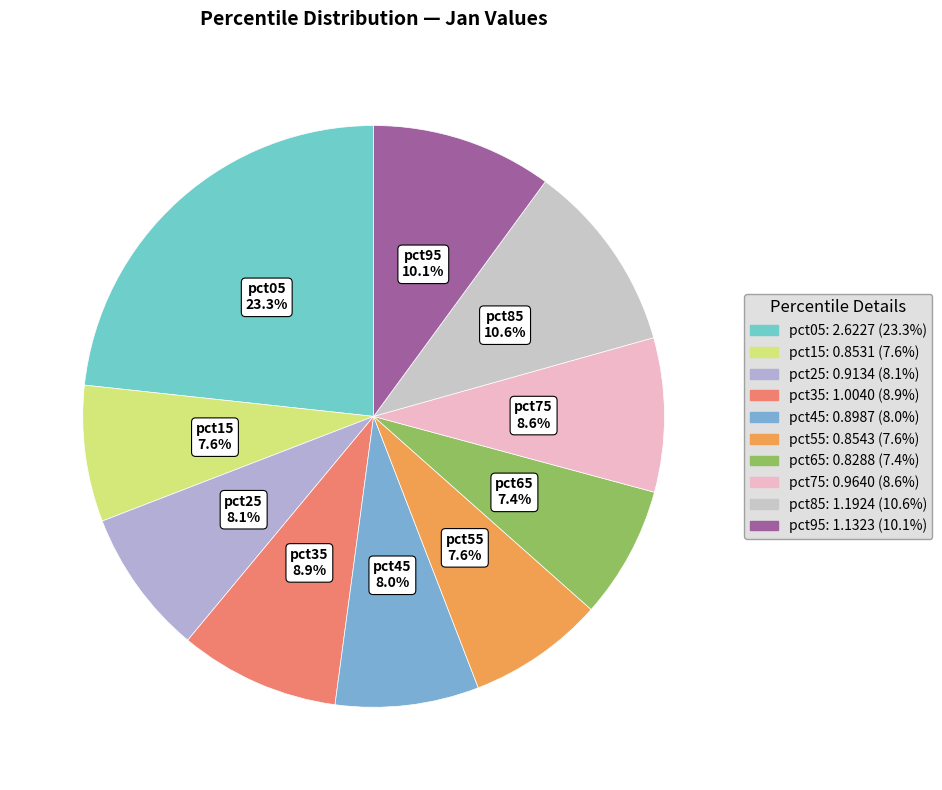

To the nearest percent, what percentage of the pie is pct15?

8%